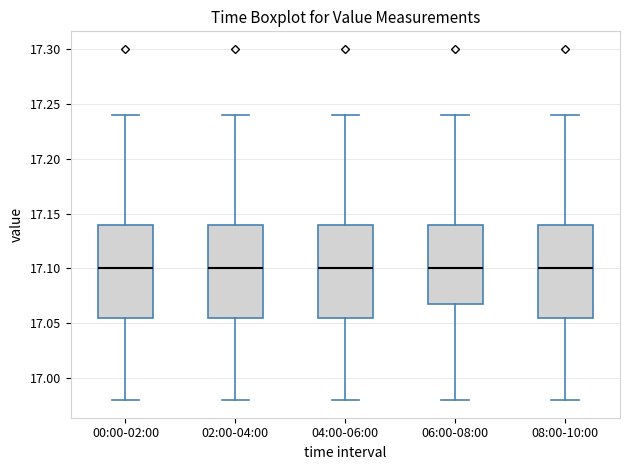

Reading left to right, transcribe this box plot: for each box, give where its median line is, the range the box spans, and where its two whiskers end, as read against the y-axis. The values are not printed on the chart, so give them approximately, as read against the axis.

00:00-02:00: median 17.100, box 17.055 to 17.140, whiskers 16.980 to 17.240
02:00-04:00: median 17.100, box 17.055 to 17.140, whiskers 16.980 to 17.240
04:00-06:00: median 17.100, box 17.055 to 17.140, whiskers 16.980 to 17.240
06:00-08:00: median 17.100, box 17.070 to 17.140, whiskers 16.980 to 17.240
08:00-10:00: median 17.100, box 17.055 to 17.140, whiskers 16.980 to 17.240